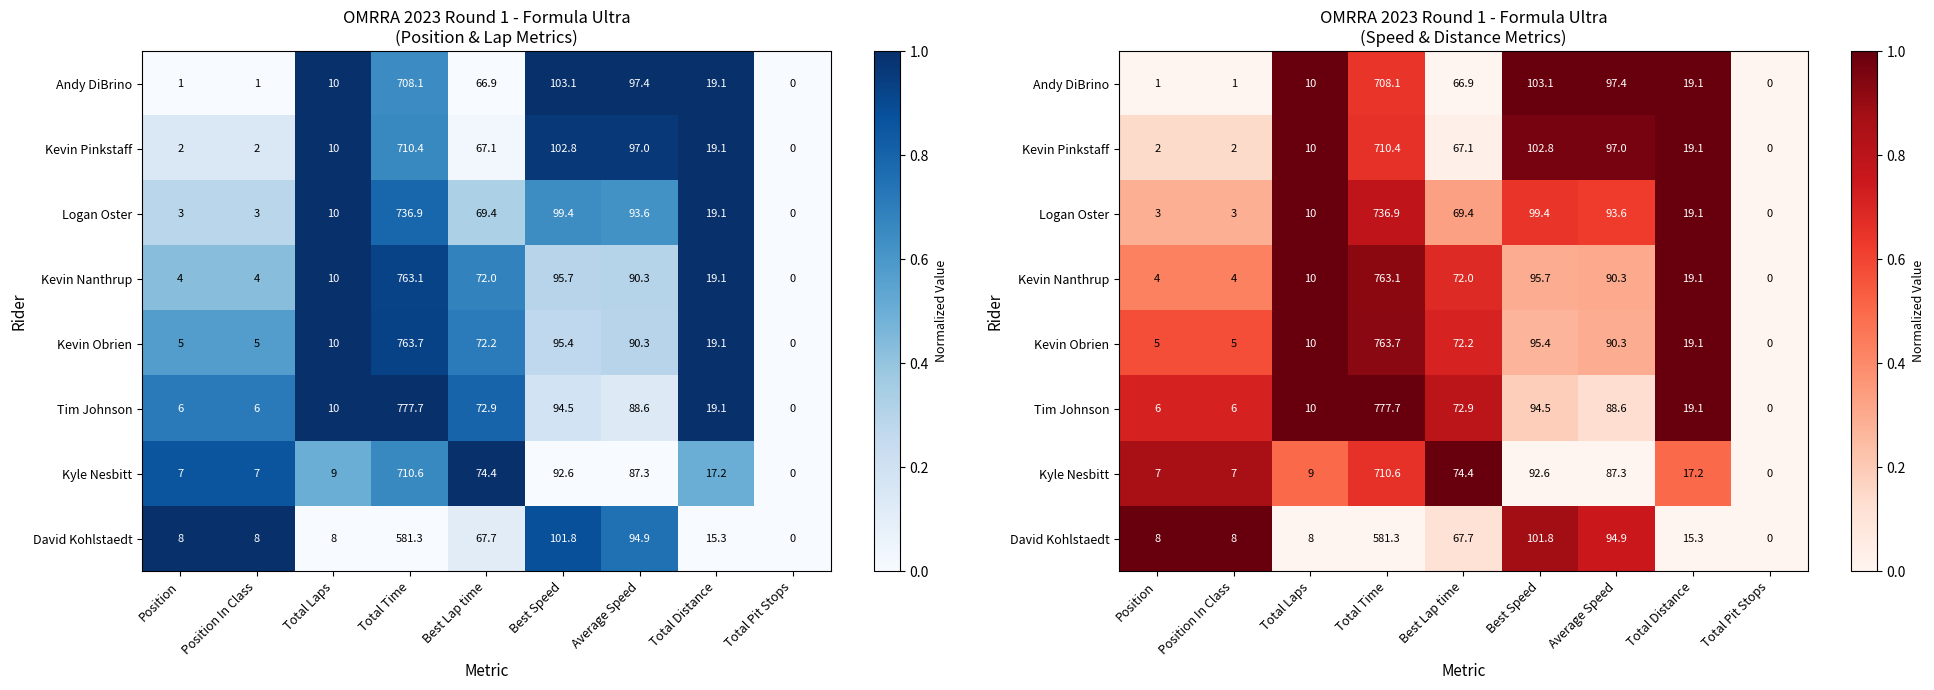

List the labels in order of Logan Oster value, smallest first.

Total Pit Stops, Position, Position In Class, Best Lap time, Average Speed, Best Speed, Total Time, Total Laps, Total Distance